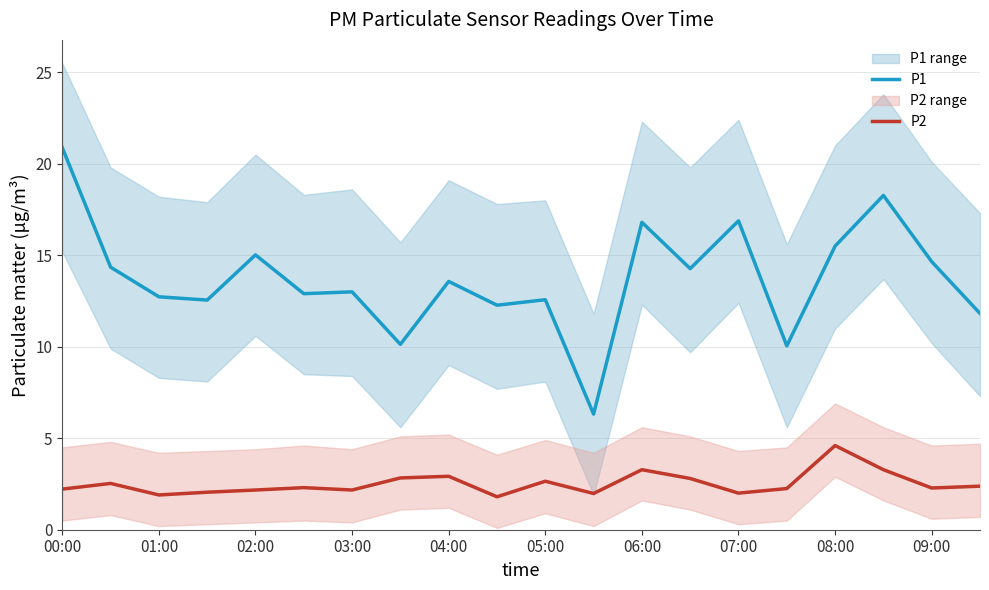

True or false: P1 and P2 cross at least once.

False